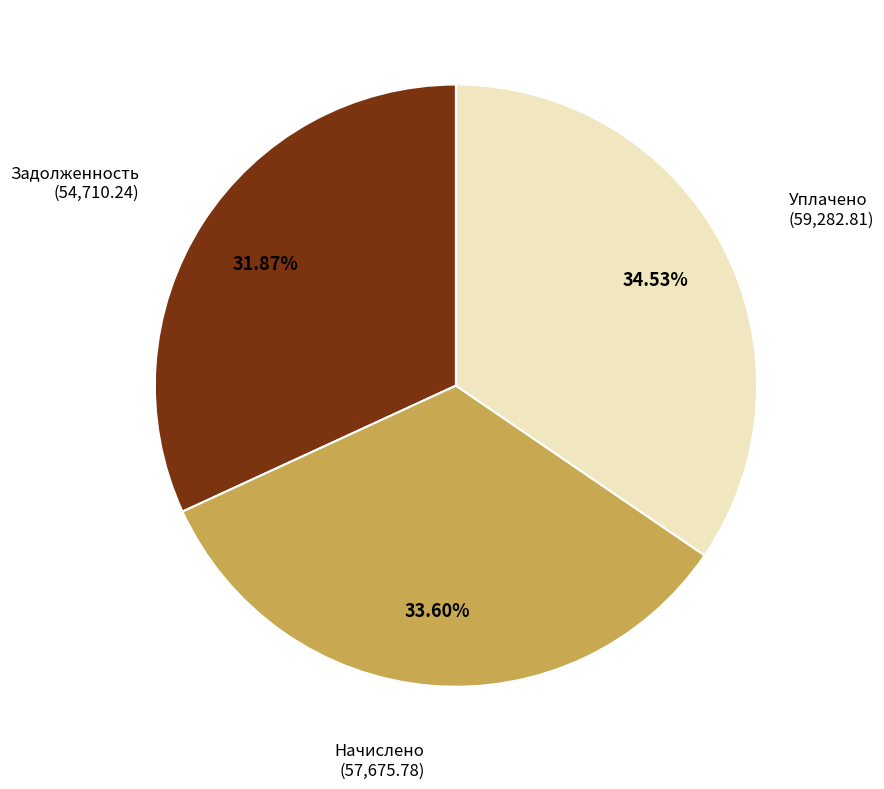

Is there a majority slice in this chart?

No